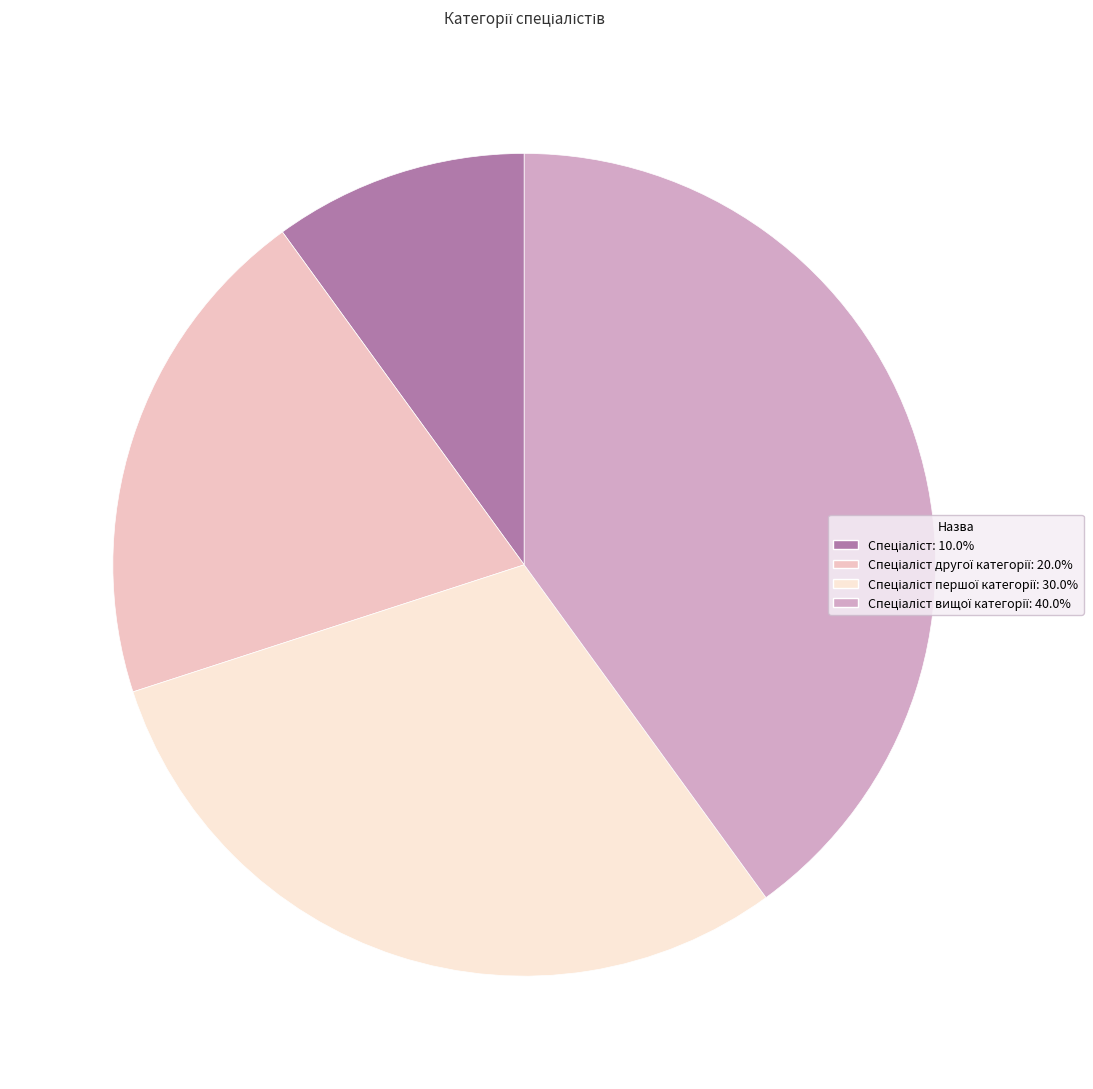

Is there any slice that represents more than half of the pie?

No